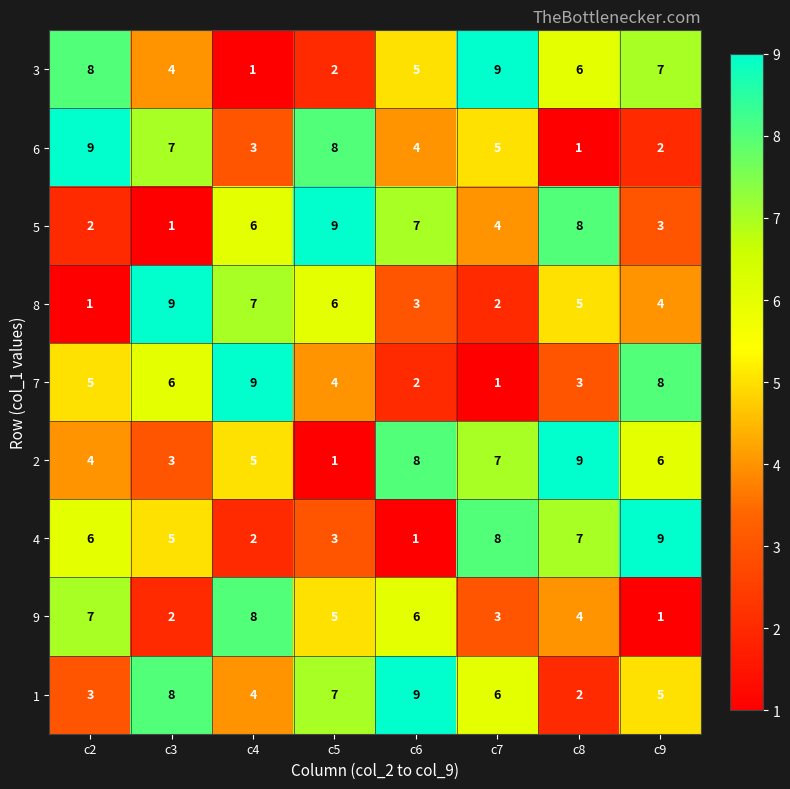

Which series changed the most between c2 and c4?

3